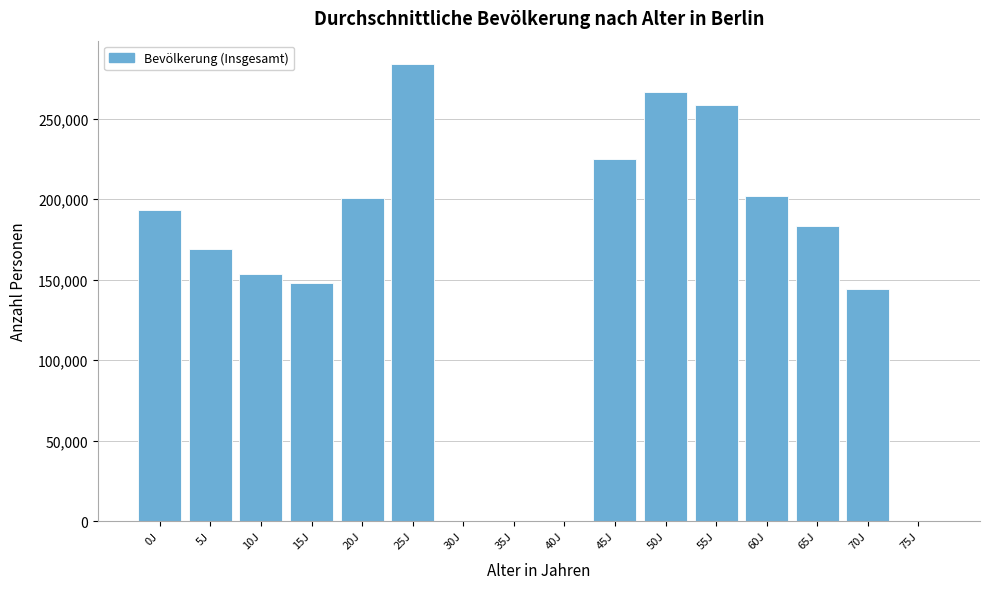

Between 15J and 60J, which is larger?

60J